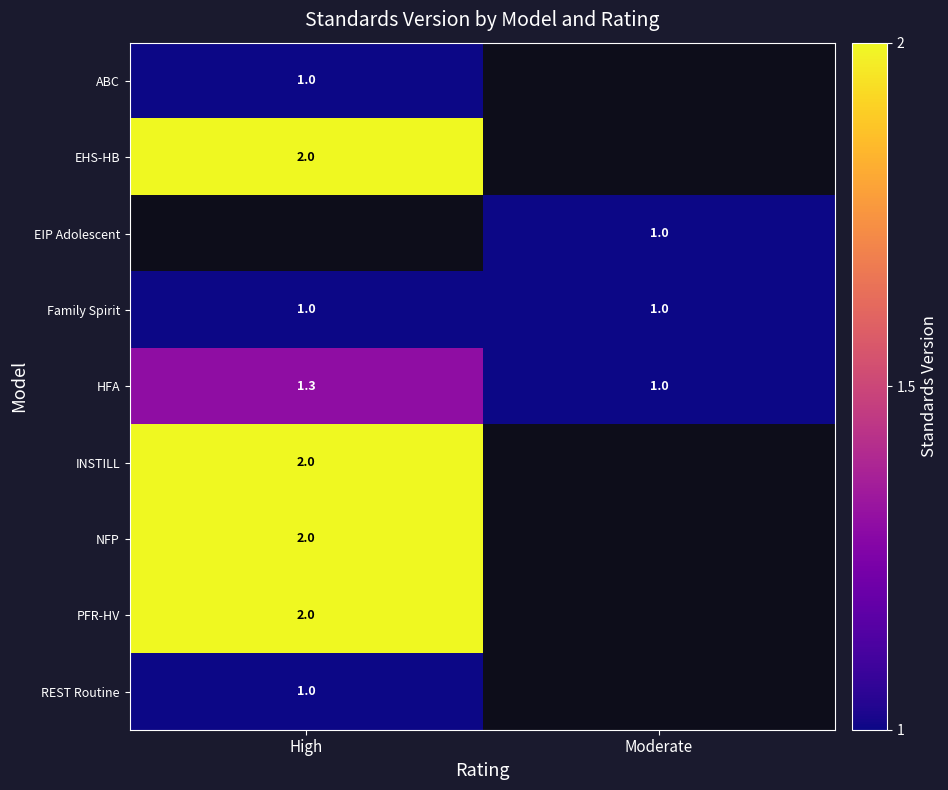

What is the greatest value displayed?

2.0